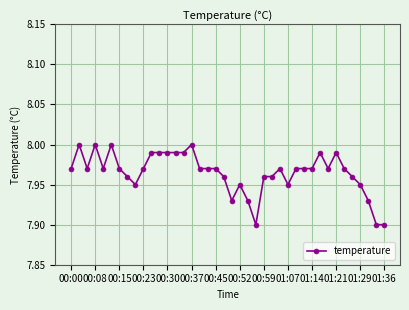

True or false: the data has more than 2 interior local peaks.

True